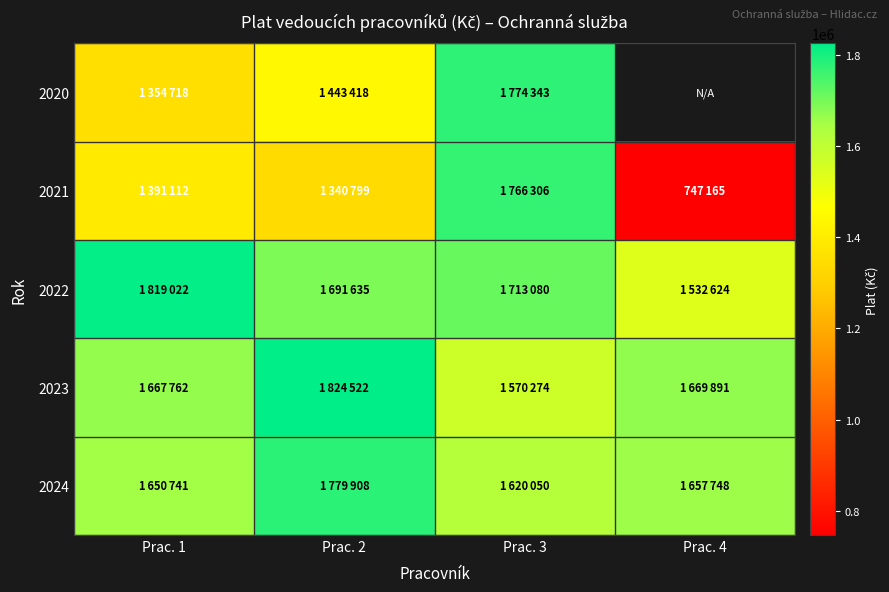

How many series are shown in this chart?

5